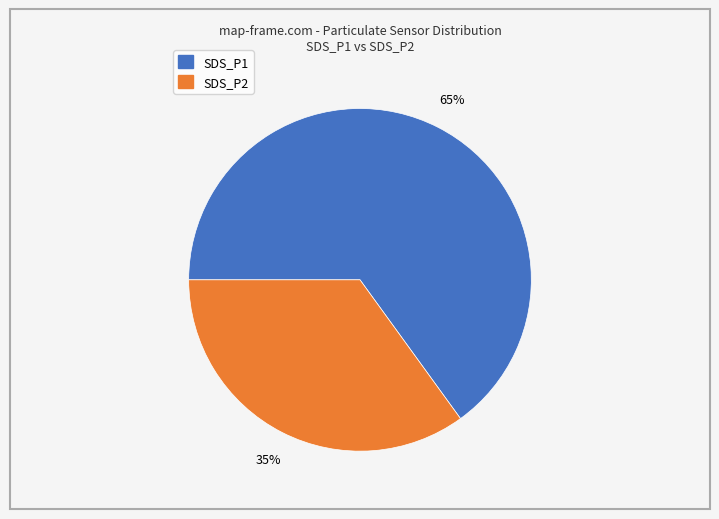

How many slices are in this pie chart?

2